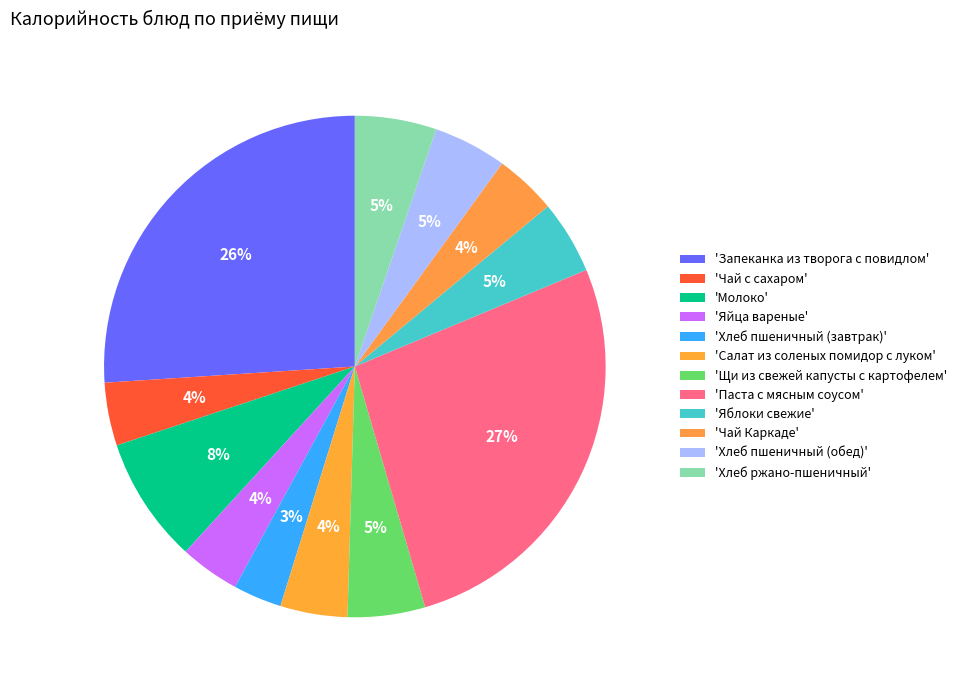

To the nearest percent, what is the average slice percentage?

8%